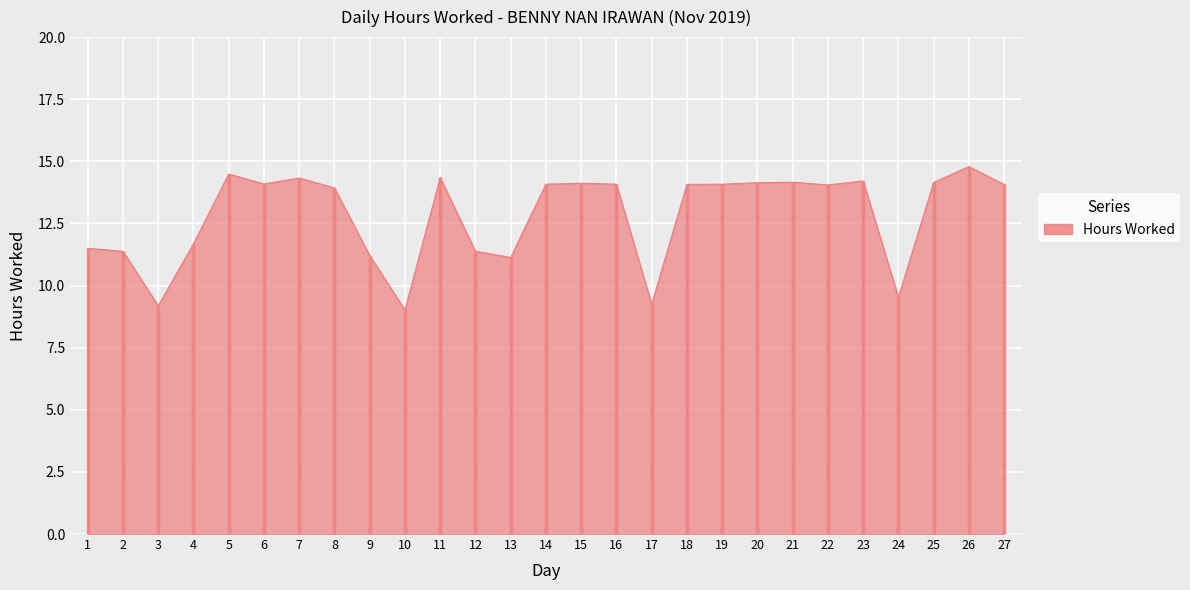

What is the ratio of the value at 4 to the value at 23?

0.8